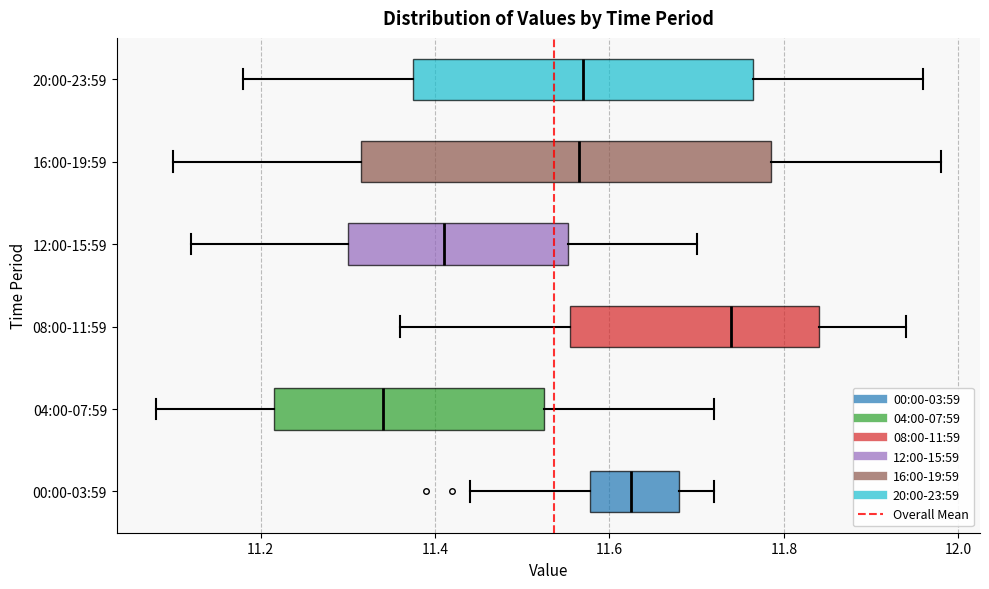

Where is the right edge of the box for 08:00-11:59 on the x-axis? The values are not printed on the chart, so give them approximately, as read against the axis.

11.84